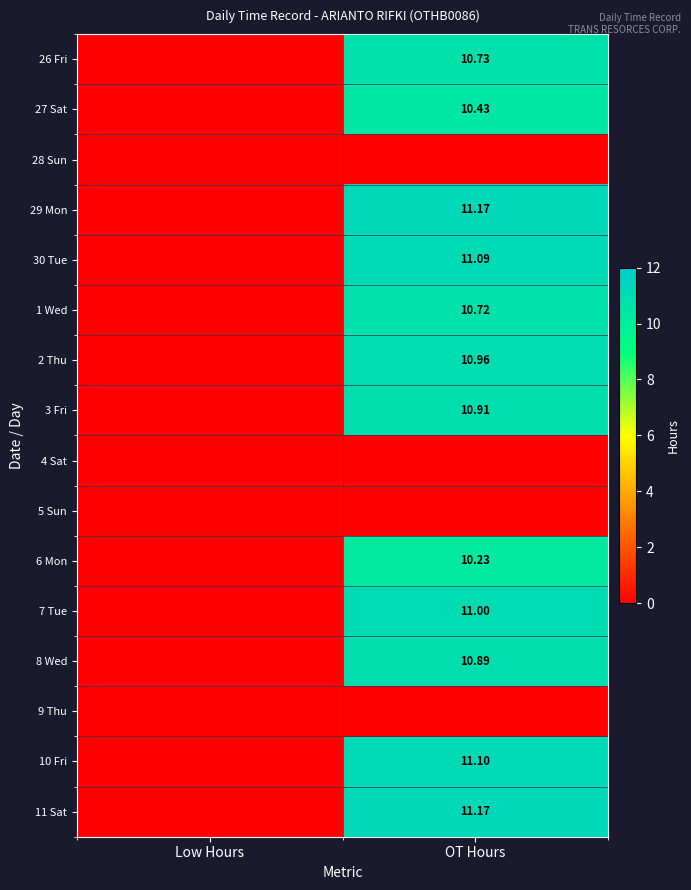

Is the value of 6 Mon at OT Hours greater than the value of 8 Wed at OT Hours?

No